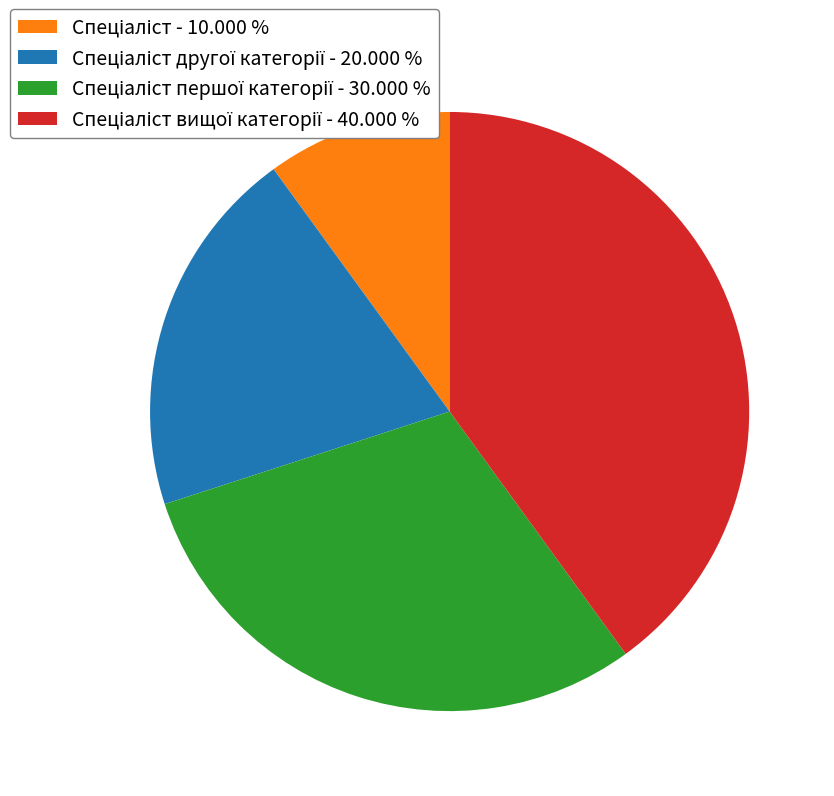

Is there a majority slice in this chart?

No